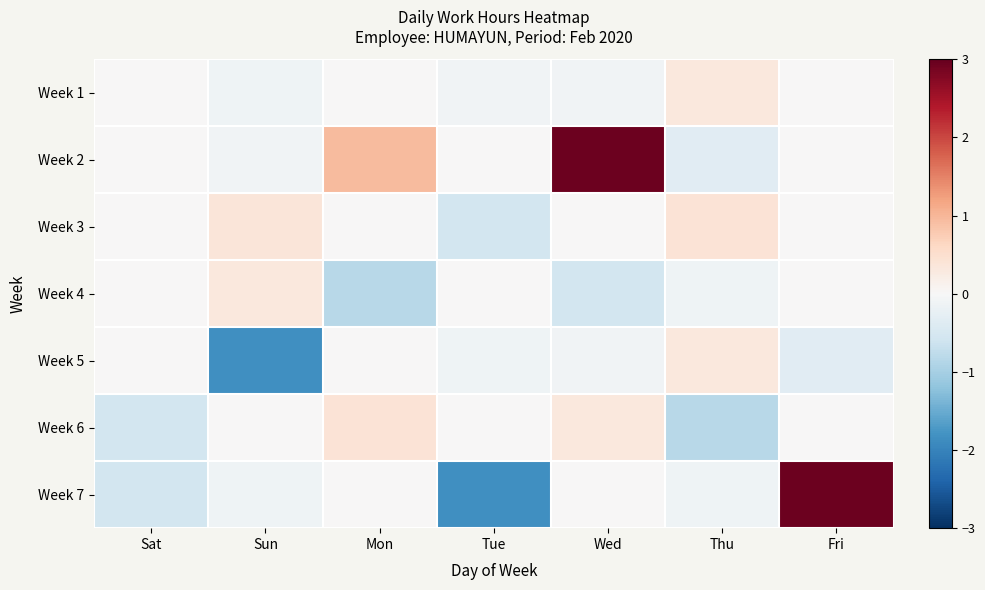

How many data points does each series have?

7